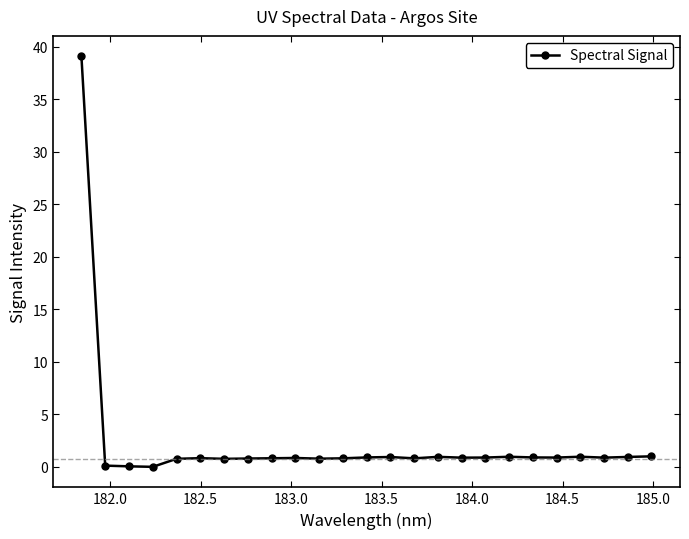

How many distinct data groups are displayed?

1